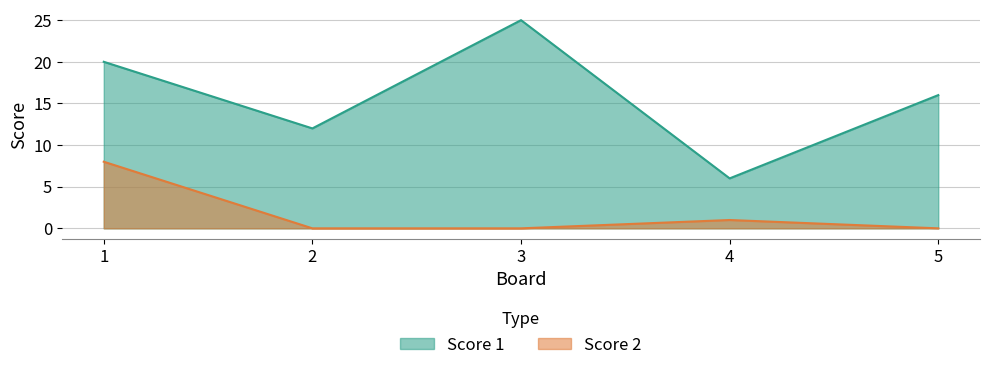

Rank the series by their average value, from lowest to highest.

Score 2, Score 1